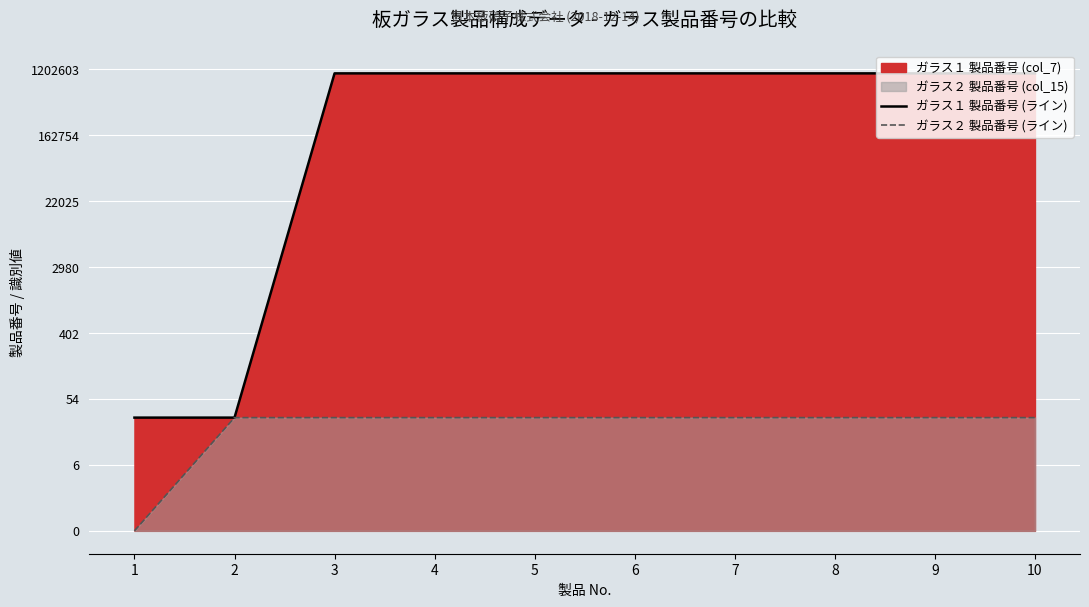

At 9, list the series in order from largest to smallest.

ガラス１ 製品番号 (ライン), ガラス２ 製品番号 (ライン)